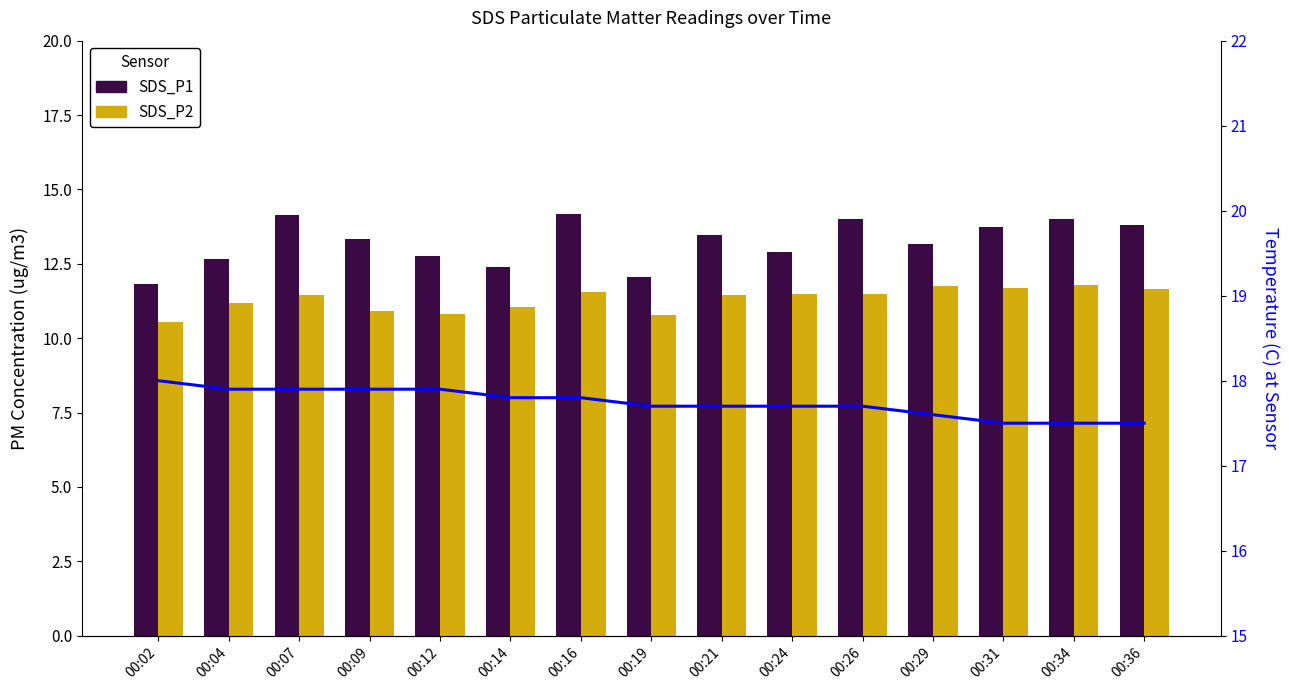

At which label is Temp (C) closest to 17?

00:31